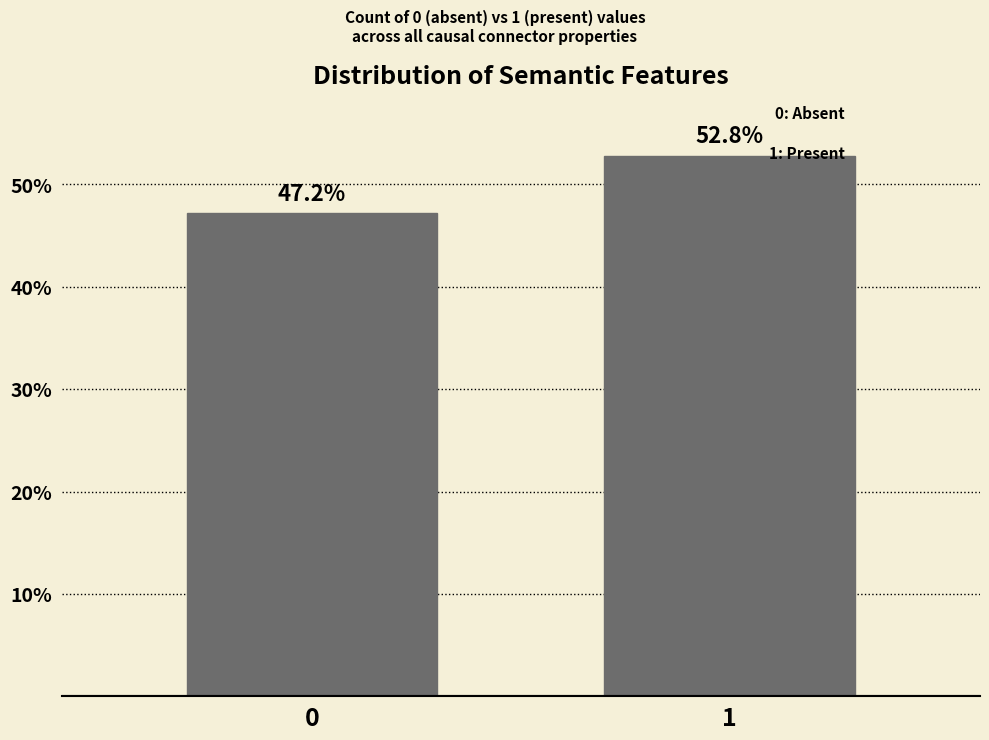

Reading right to left, list all the values displayed in this chart.

52.8	47.2